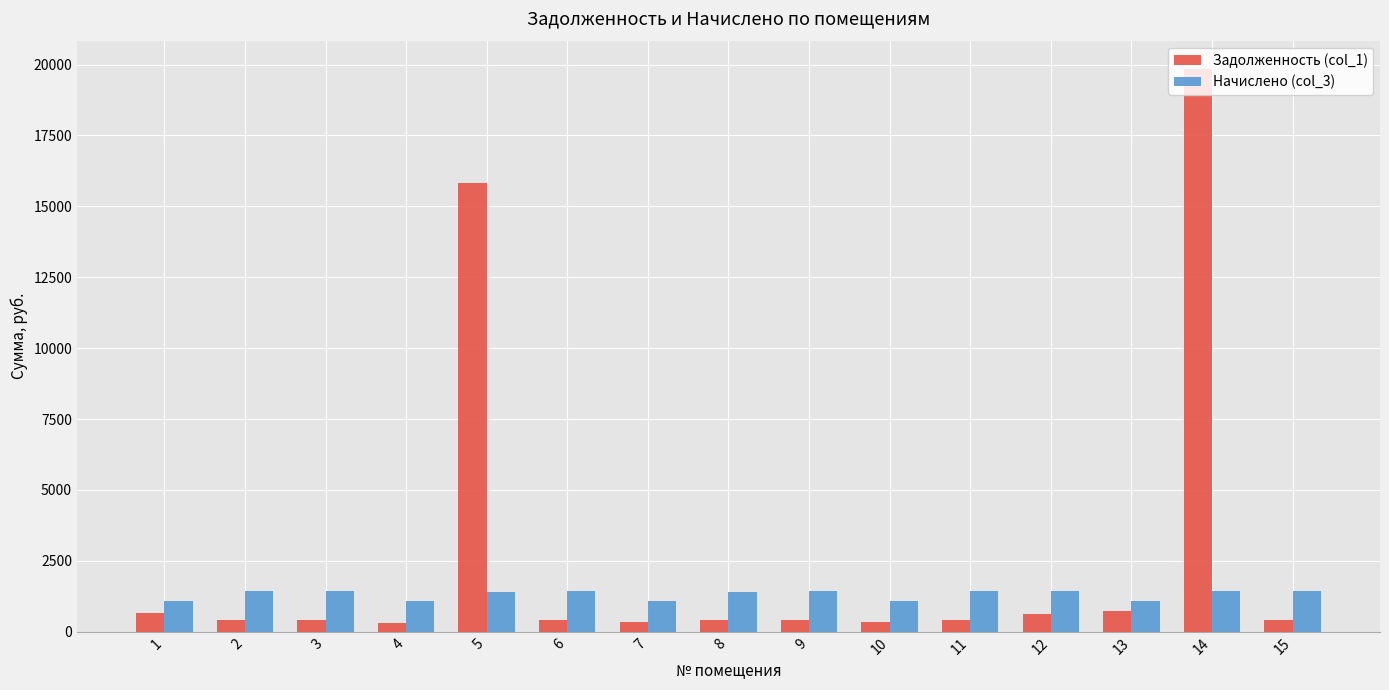

Is it true that Начислено (col_3) equals 225.5 at 7?

False